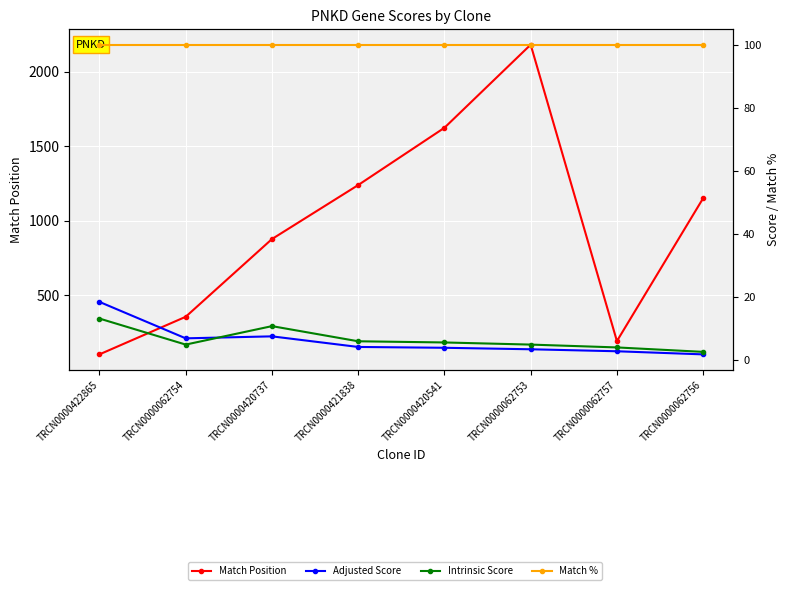

At which category does Match Position reach its first local valley?

TRCN0000062757